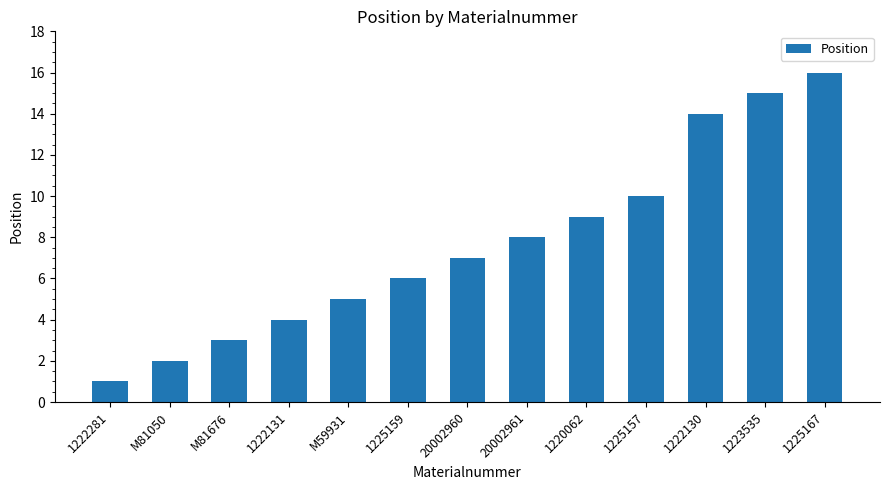

Is it true that the value at M81050 is 2?

True